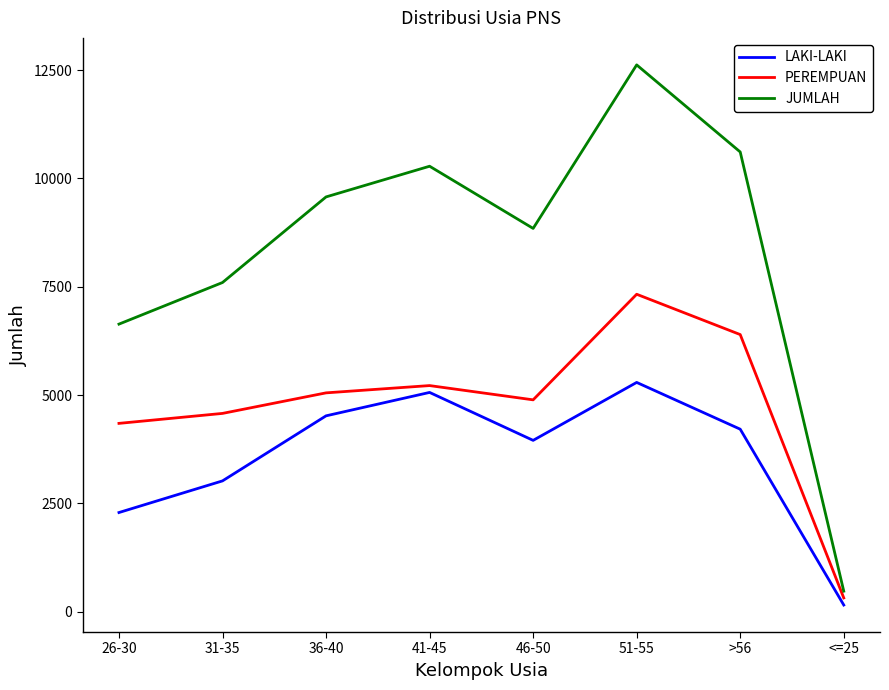

Count the number of data series in this chart.

3